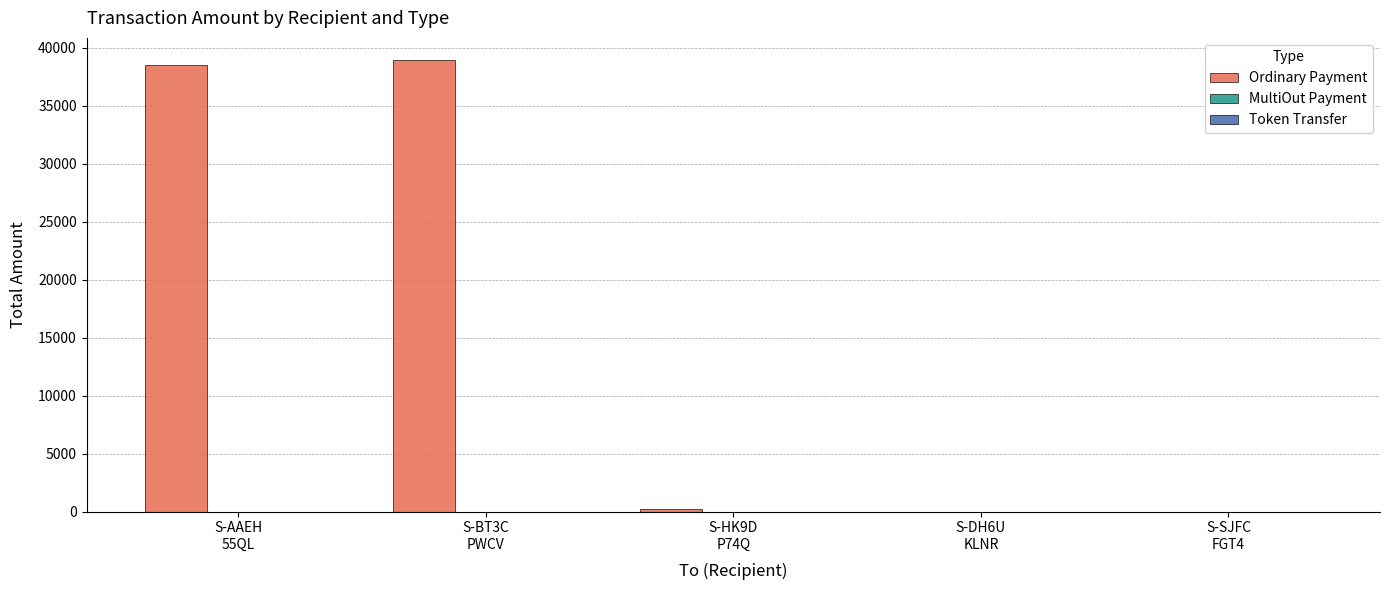

What is the maximum value shown in the chart?

38914.0